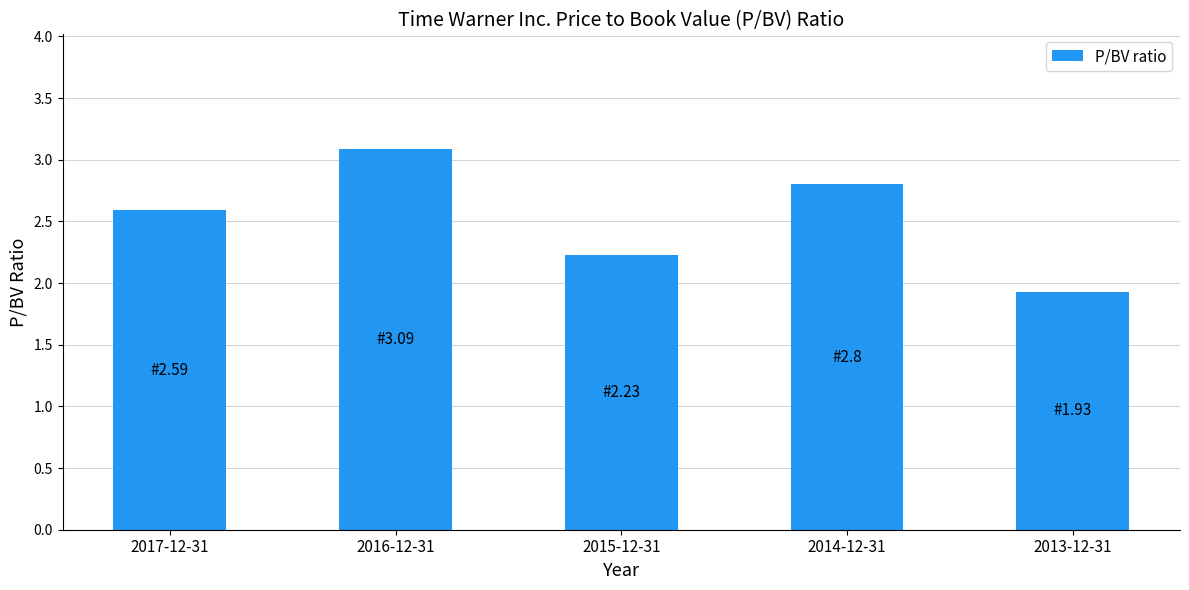

Reading left to right, list all the values displayed in this chart.

2.6	3.1	2.2	2.8	1.9